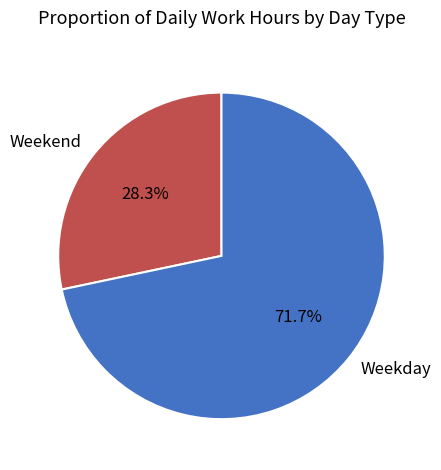

Rank the categories by value from highest to lowest.

Weekday, Weekend